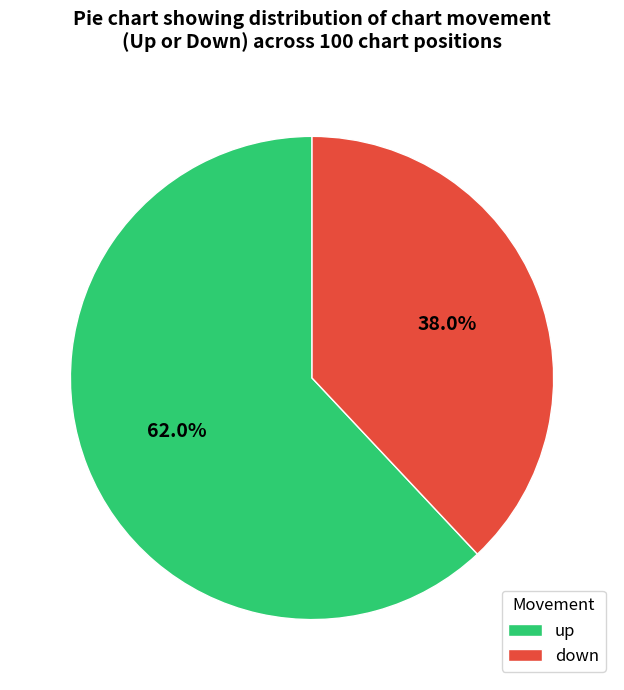

What is the ratio of the value at up to the value at down?

1.6